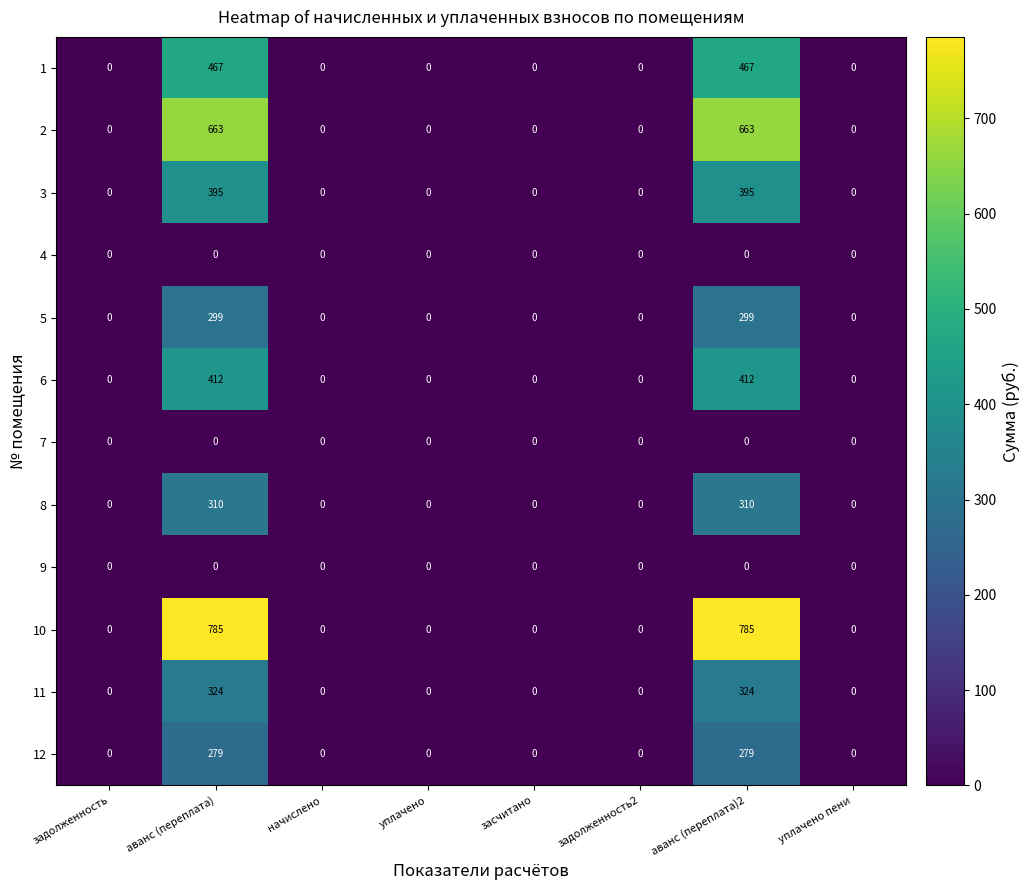

What is the maximum value for 5?

299